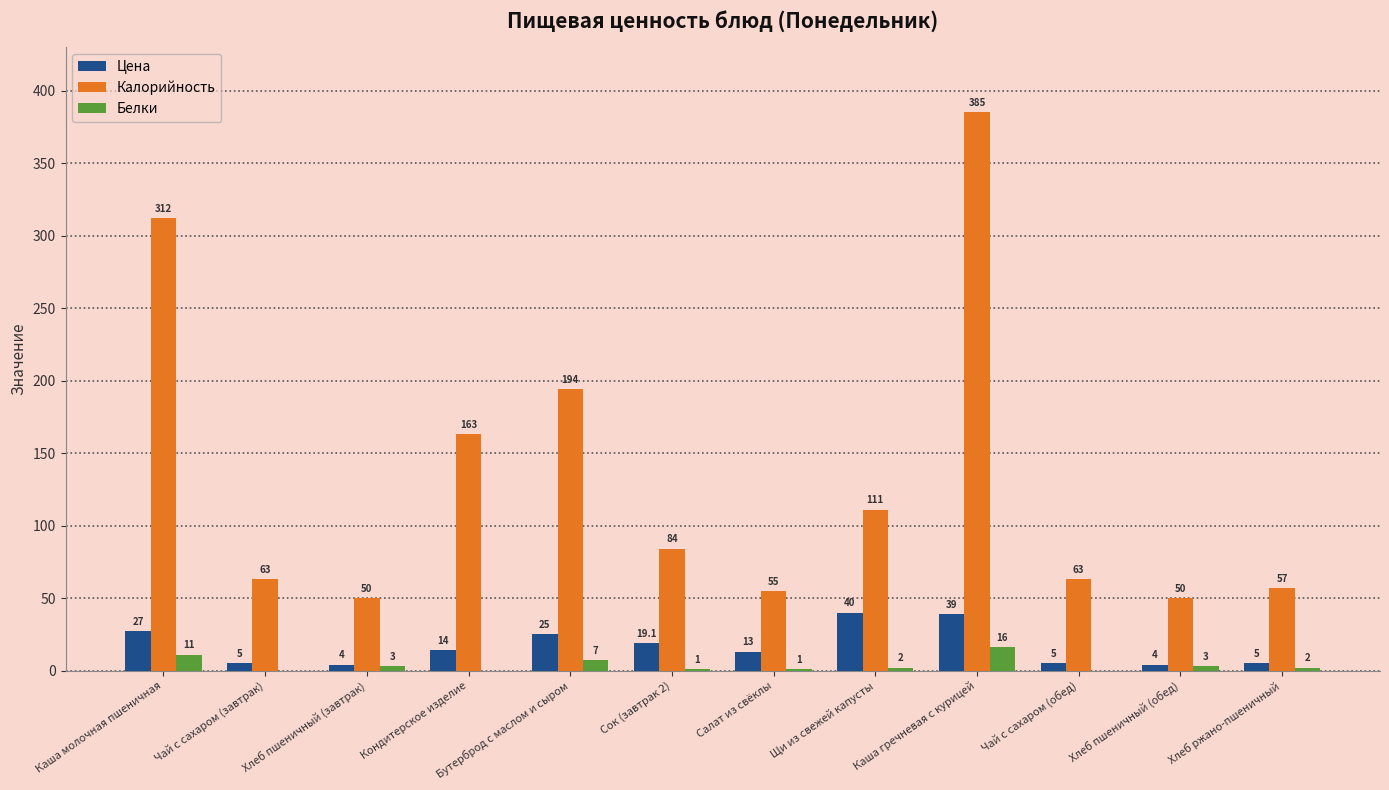

What is the total value across all series at Кондитерское изделие?

177.0